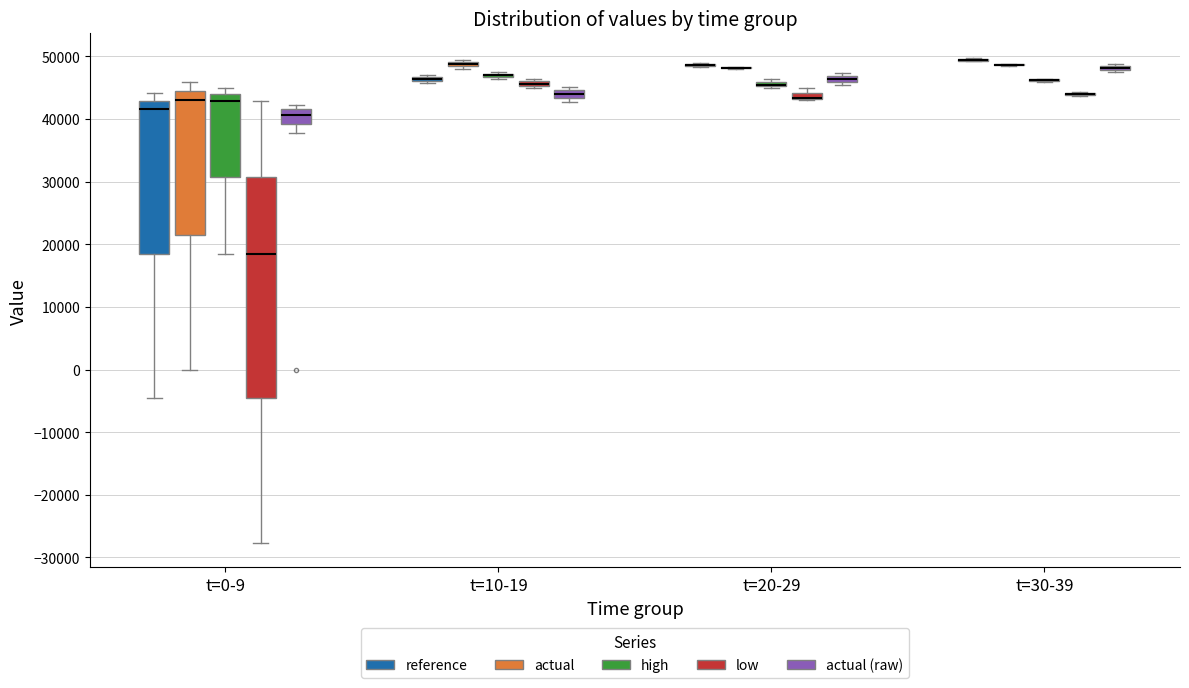

Comparing the boxes themselves (not the whiskers), which one is the tallest?

t=0-9 (low)